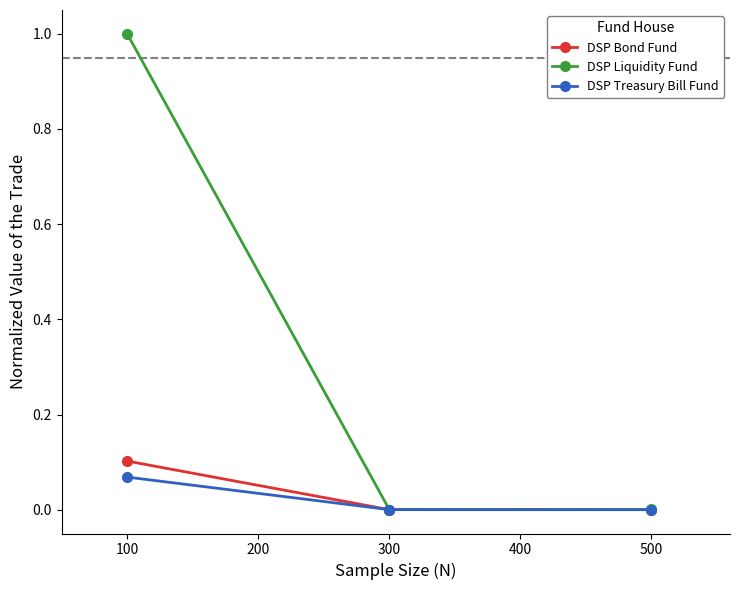

What is the spread (max minus min) of values at 100?

0.9